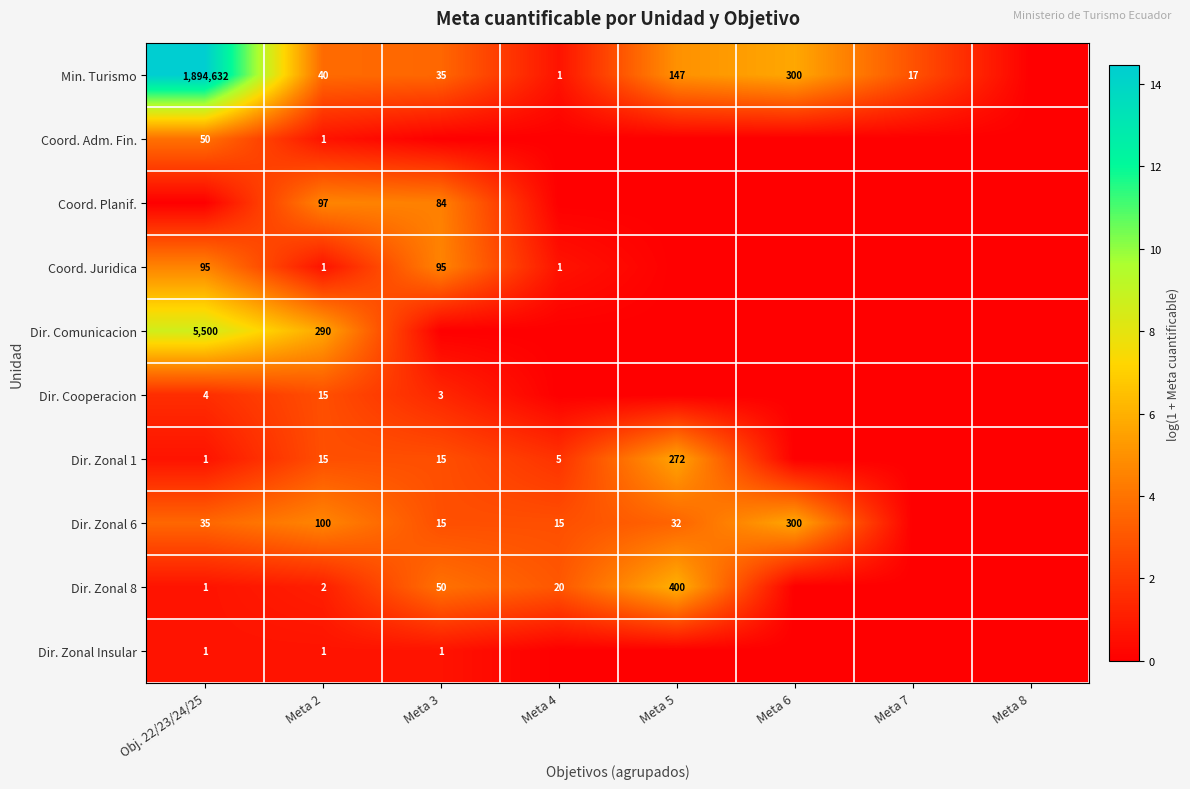

True or false: Min. Turismo has a value of 24 at Meta 3.

False